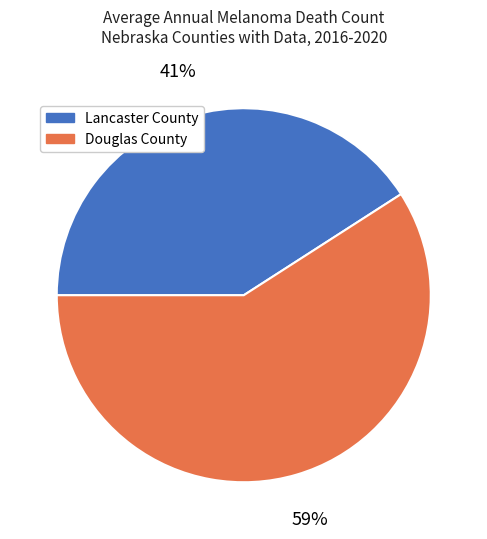

Rank the categories by value from lowest to highest.

Lancaster County, Douglas County